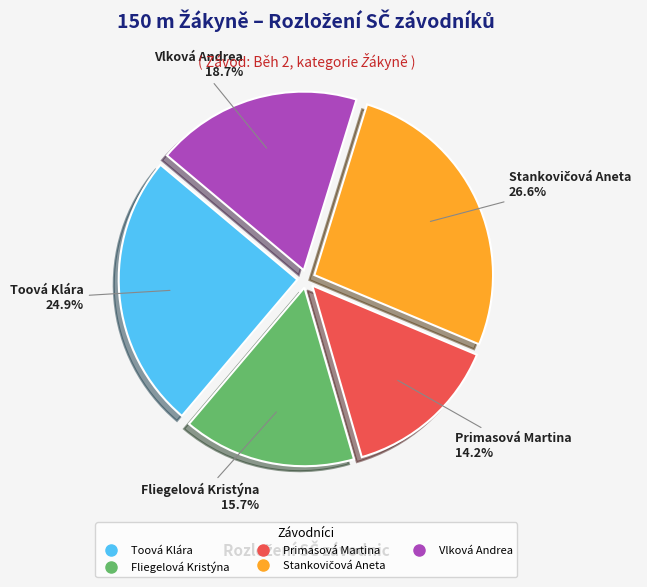

To the nearest percent, what is the combined percentage of Vlková Andrea and Primasová Martina?

33%